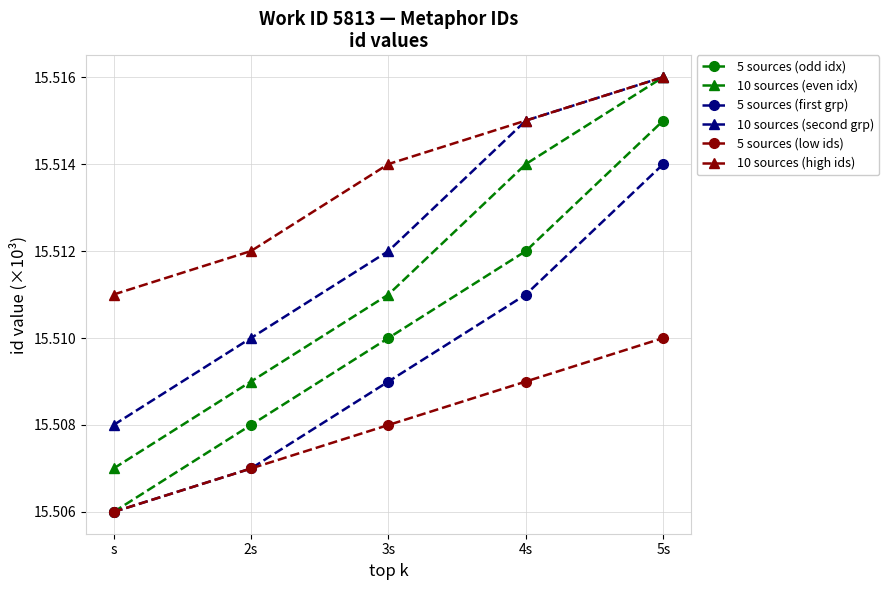

What are all the series names shown in the legend?

5 sources (odd idx), 10 sources (even idx), 5 sources (first grp), 10 sources (second grp), 5 sources (low ids), 10 sources (high ids)